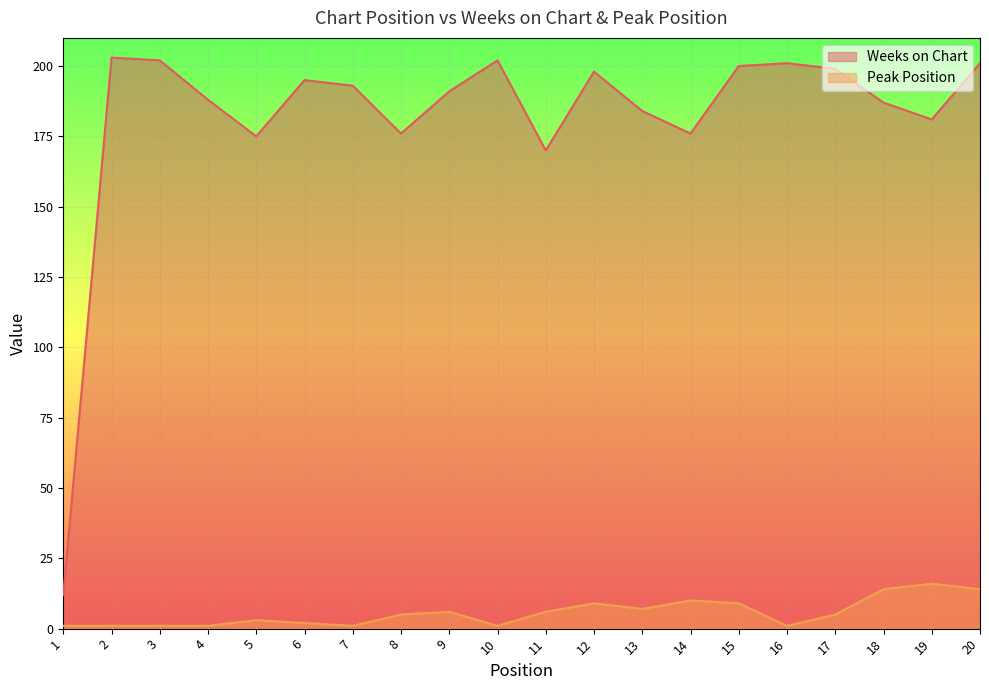

The value of Peak Position at 3 is 0. True or false?

False